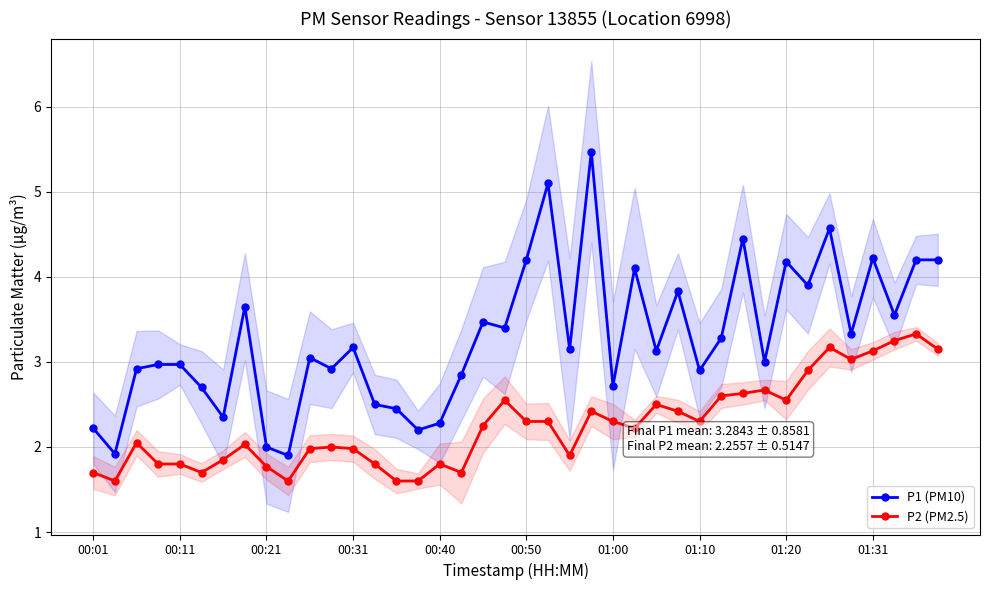

How many interior local valleys does the P1 (PM10) series have?

14